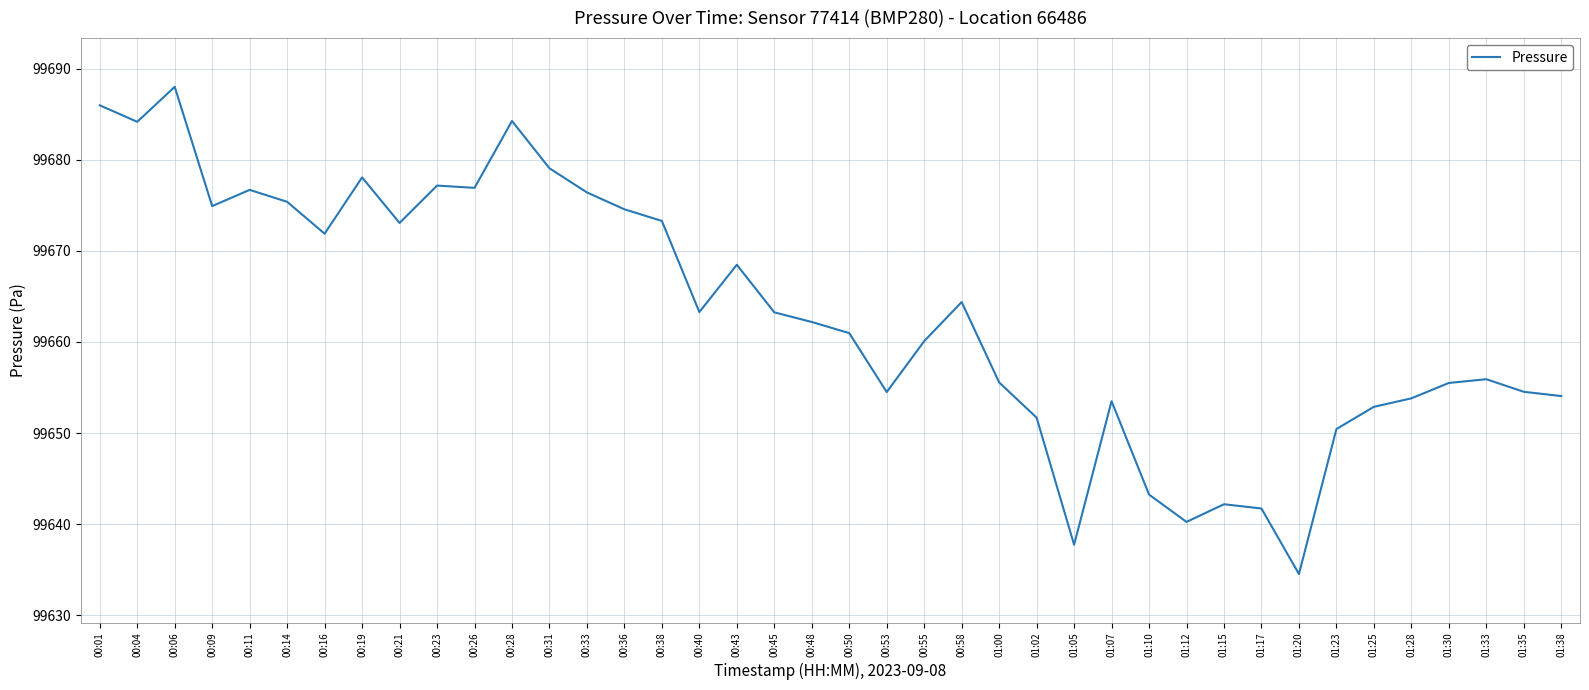

Which category has the lowest value across all series?

01:20